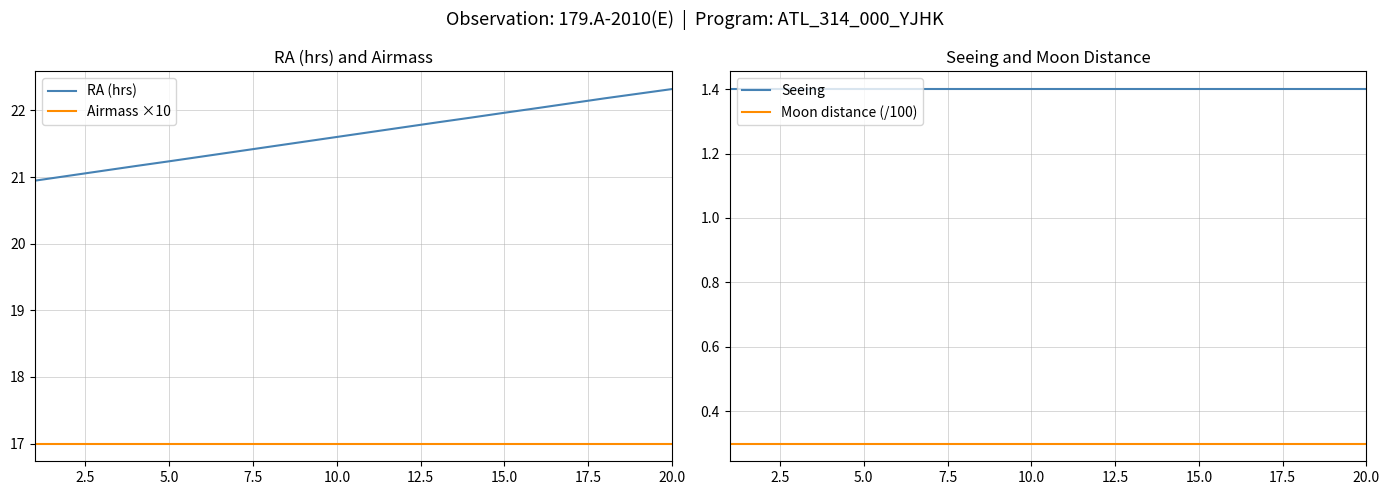

What is the minimum value shown in the chart?

0.3